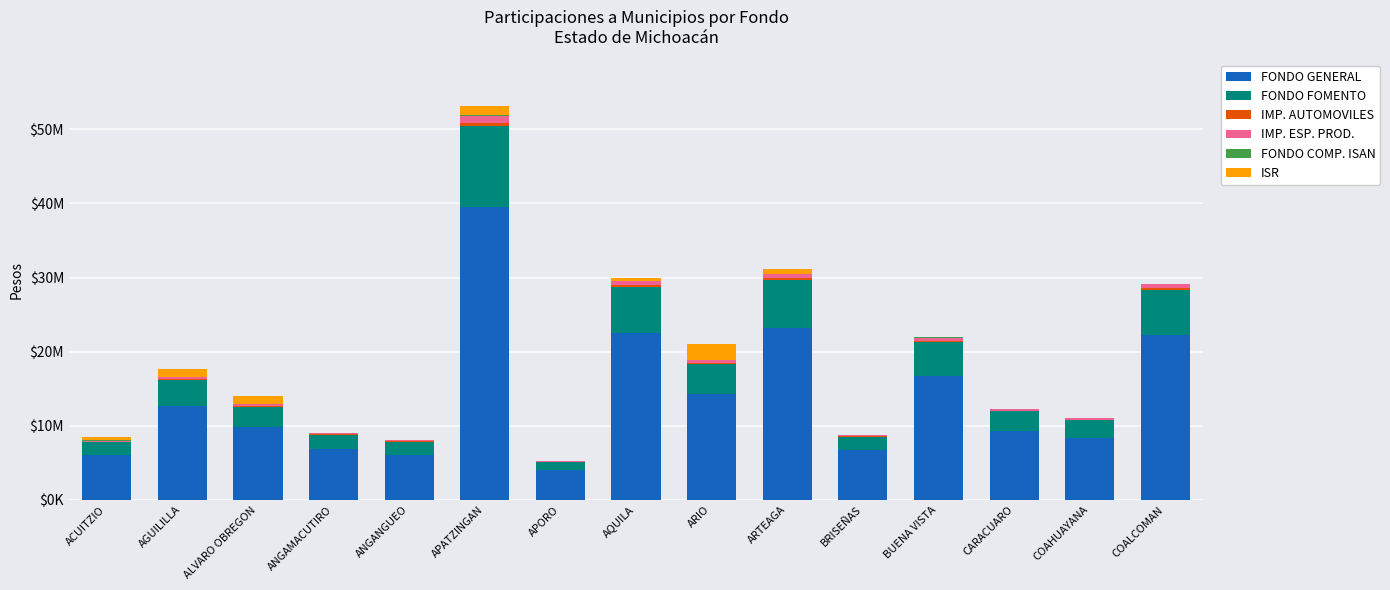

What is the total value across all series at ANGANGUEO?

8038122